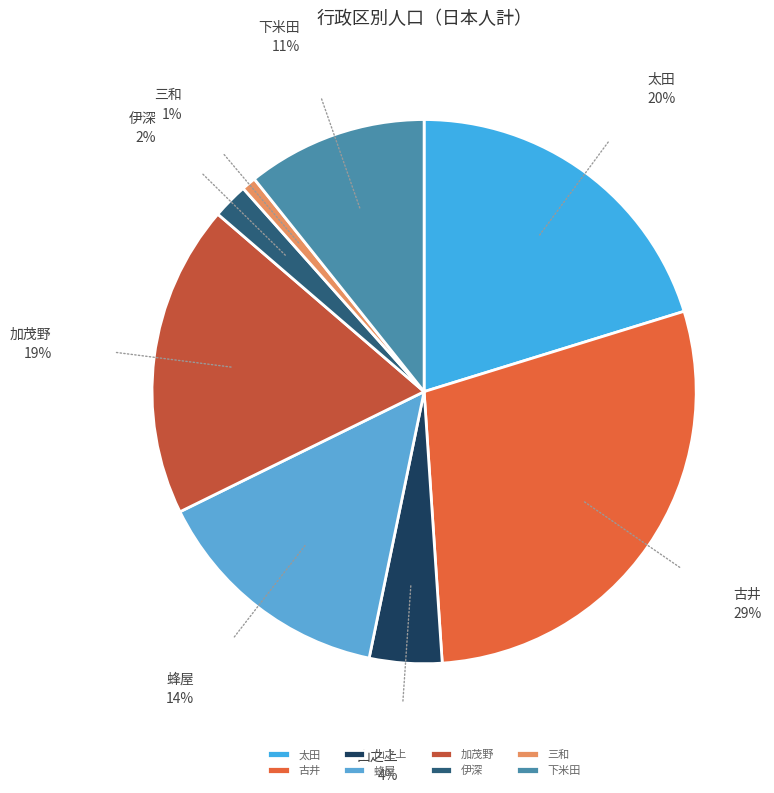

Approximately how many times larger is the value at 加茂野 compared to 太田?

0.9